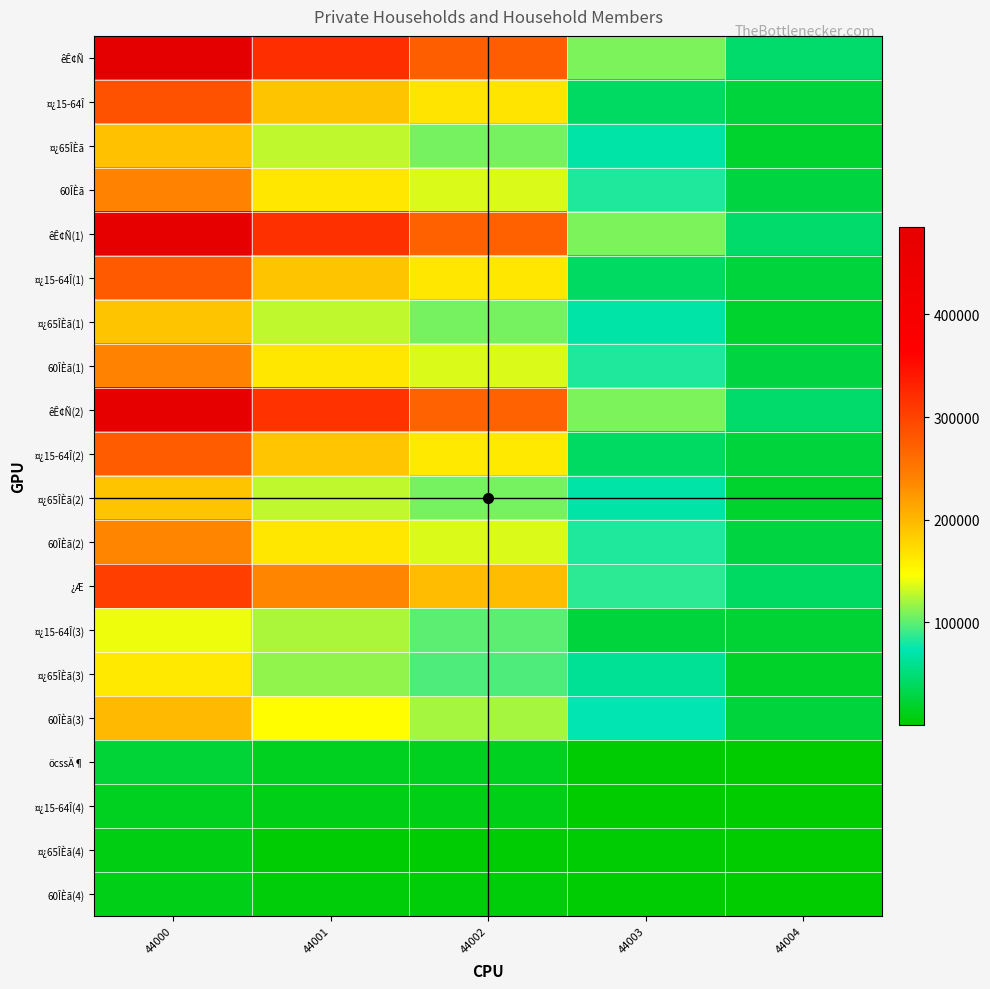

What is the minimum value shown in the chart?

251